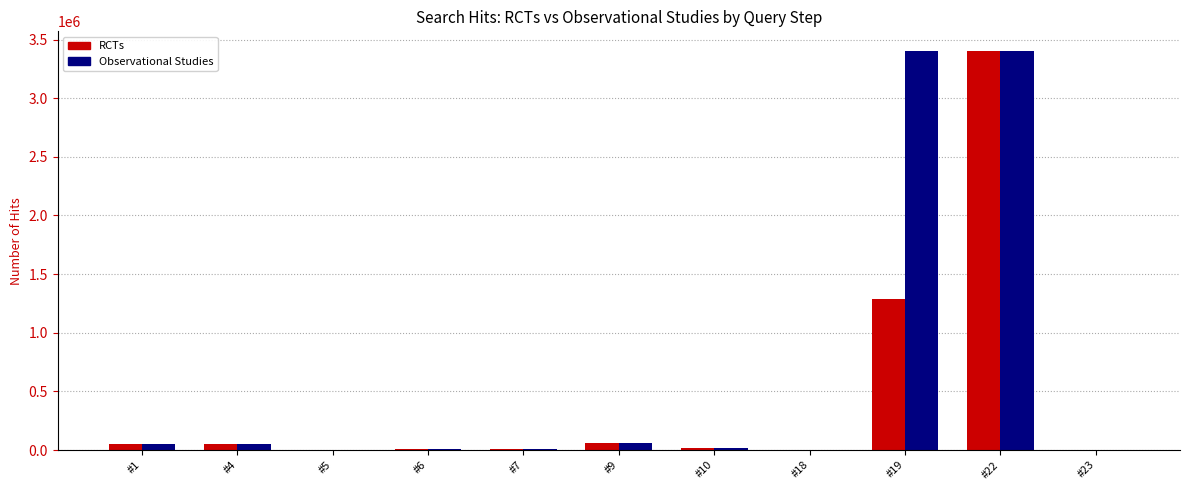

What is the maximum value for RCTs?

3400180